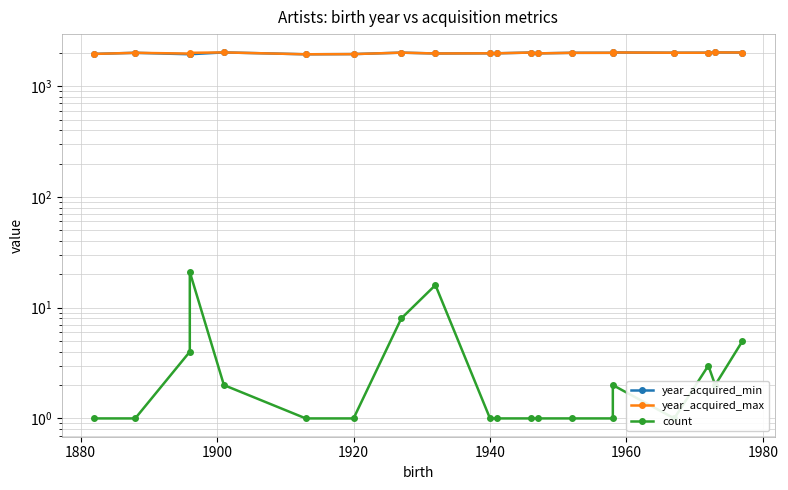

Does the chart display data point markers on the line(s)?

Yes